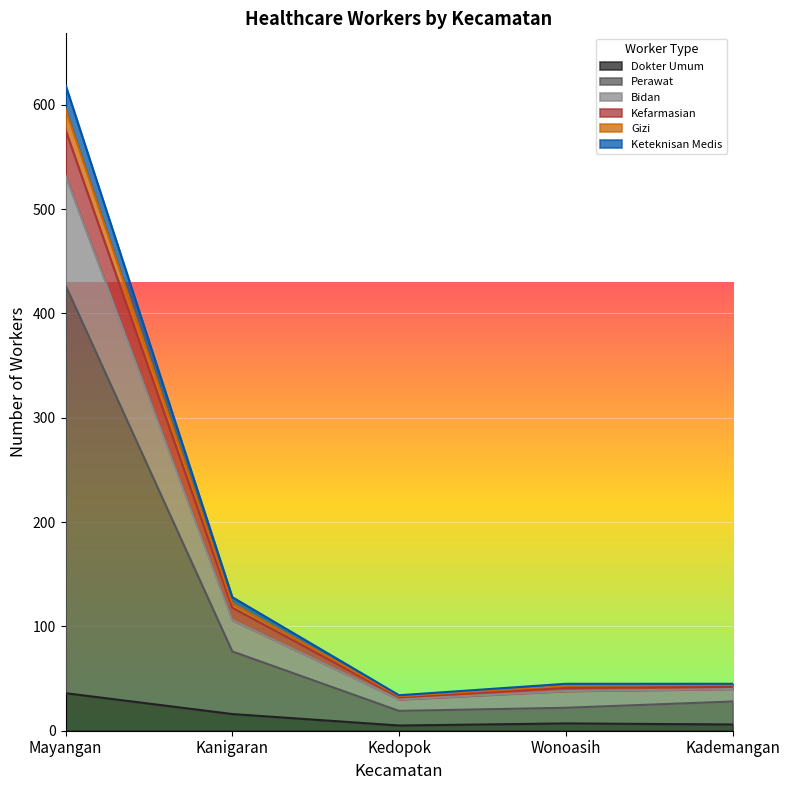

Which category has the lowest value across all series?

Kedopok